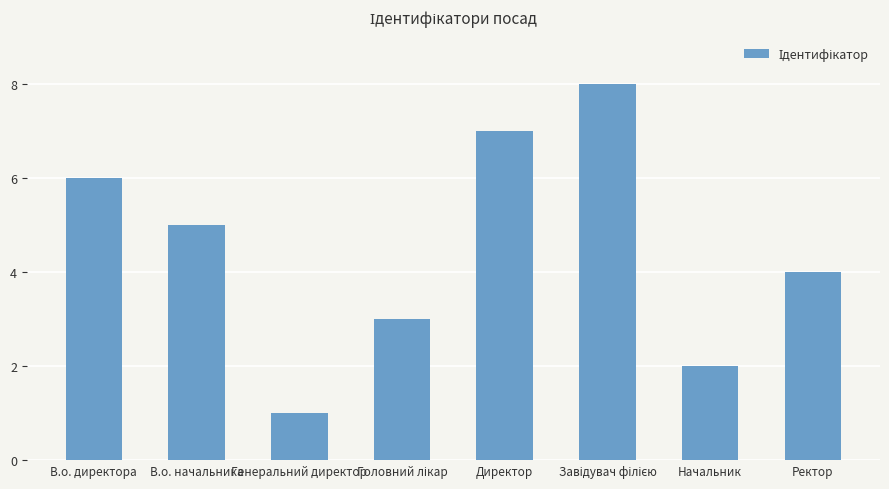

What is the label of the 8th bar from the left?

Ректор